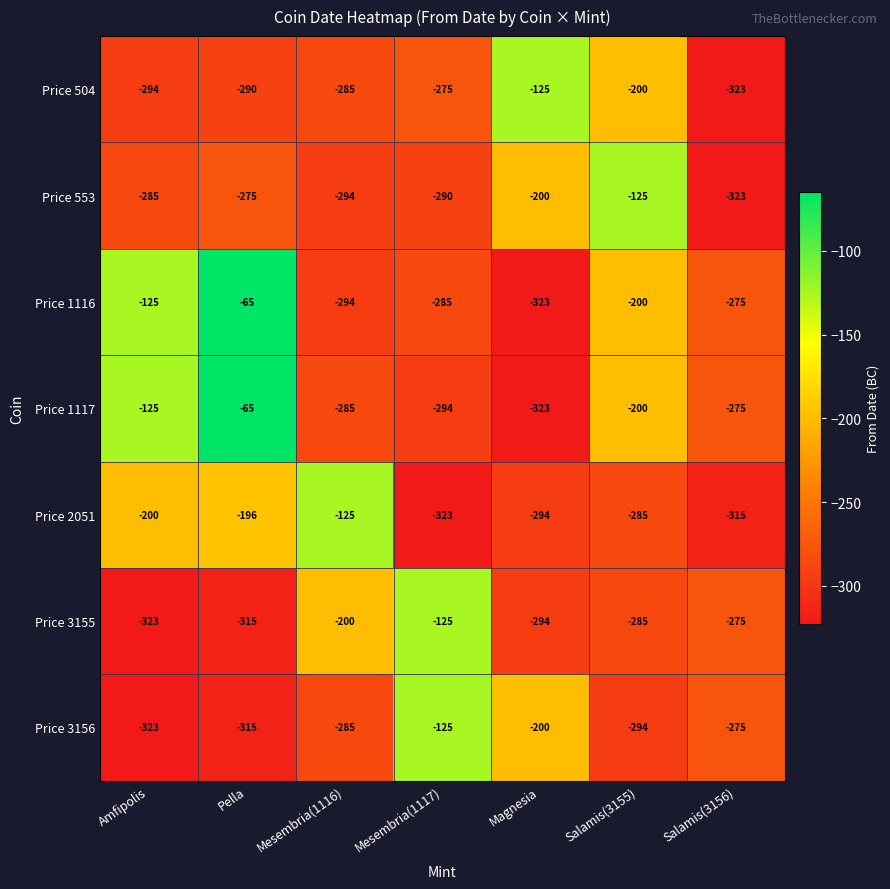

At which category is the sum across all series the highest?

Pella